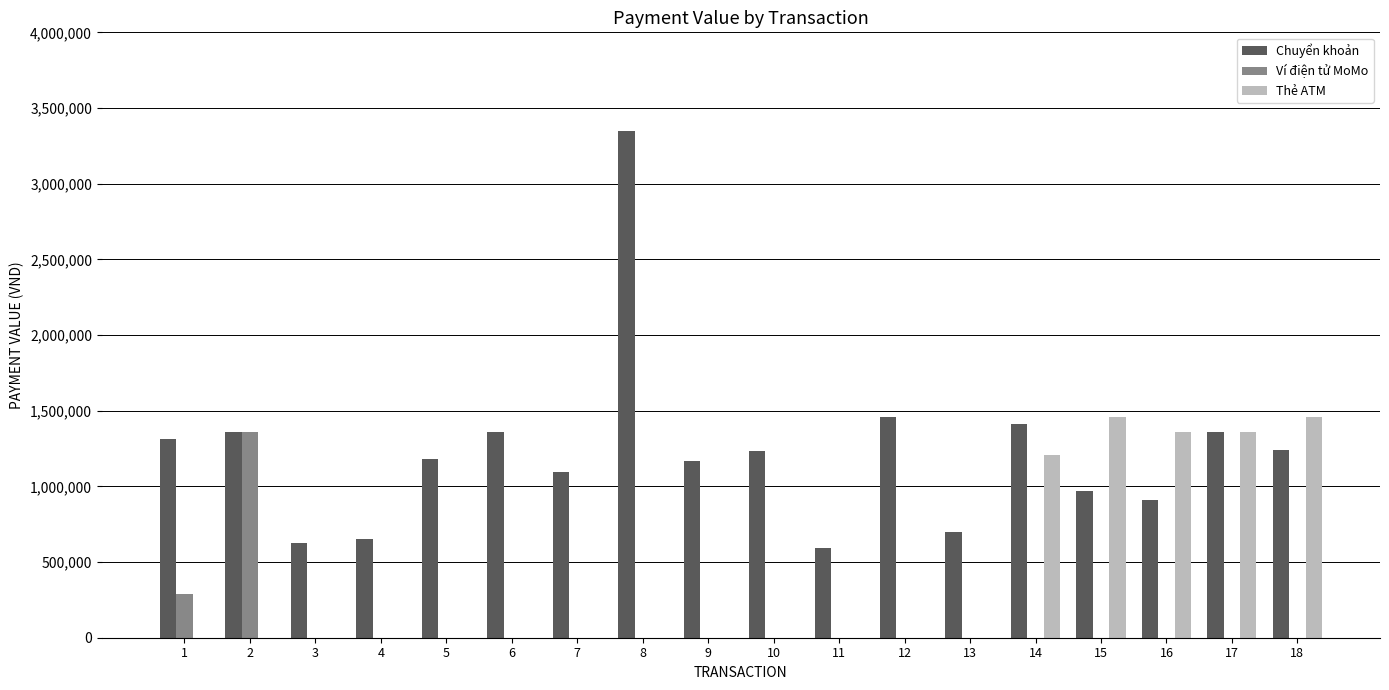

Is the value of Ví điện tử MoMo at 1 greater than the value of Thẻ ATM at 6?

Yes